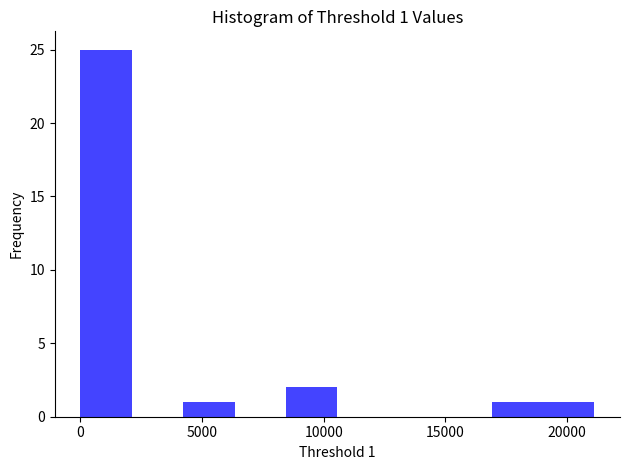

Over which range of the x-axis is the bar tallest?

0 to 2000